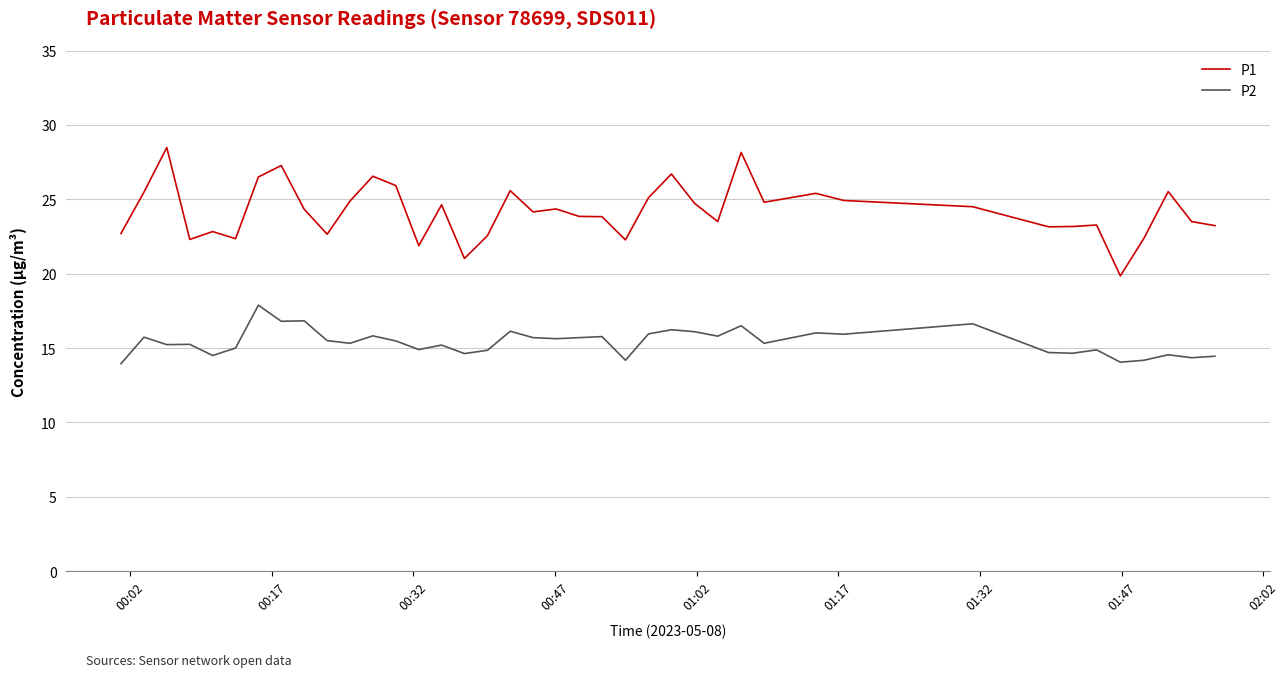

Which series has the largest range (max minus min)?

P1